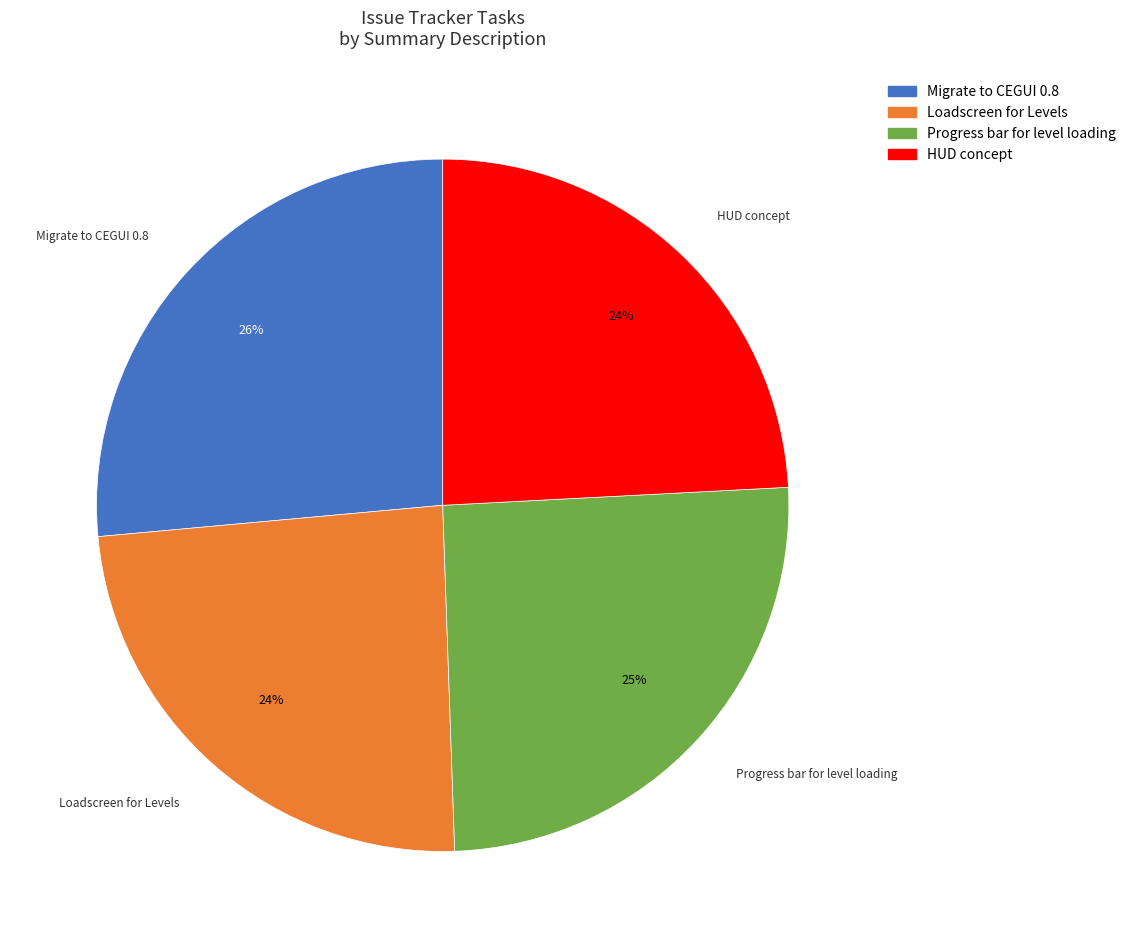

Which slice is the largest?

Migrate to CEGUI 0.8